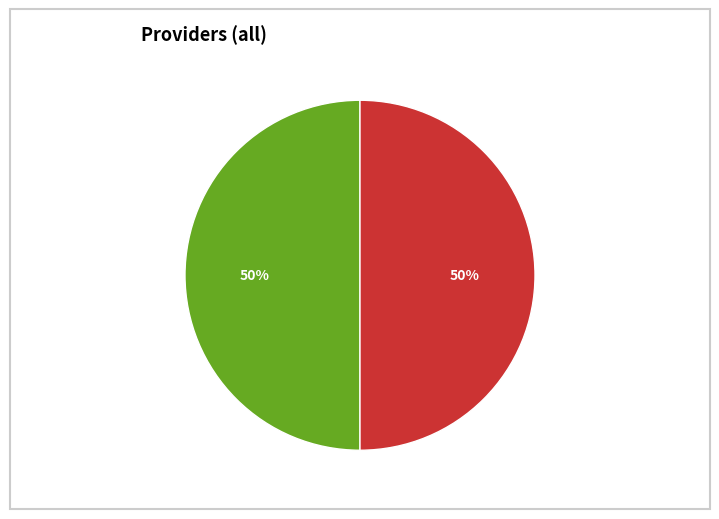

To the nearest percent, what is the average slice percentage?

50%